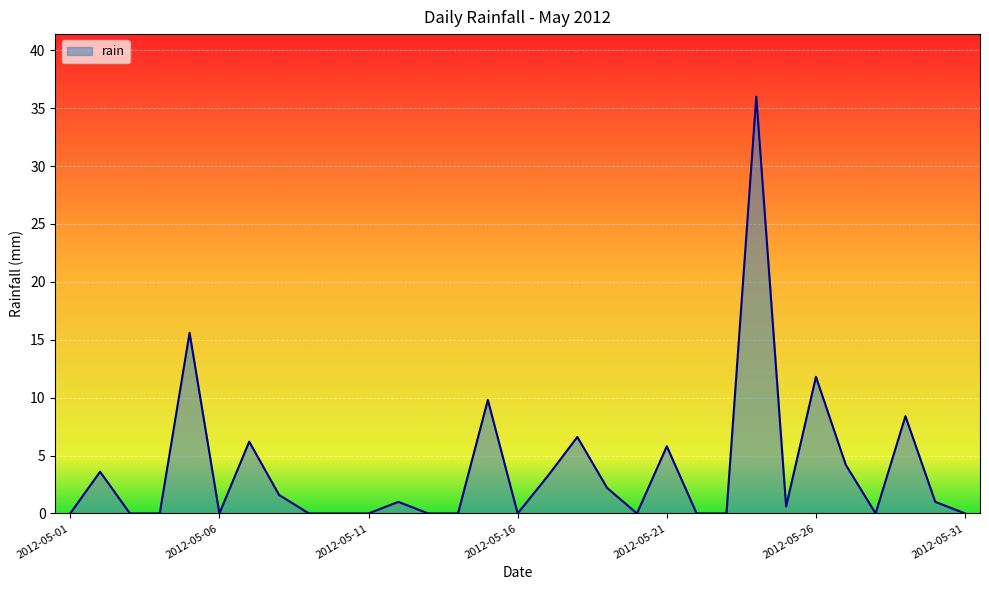

What is the difference between the maximum and minimum values?

36.0